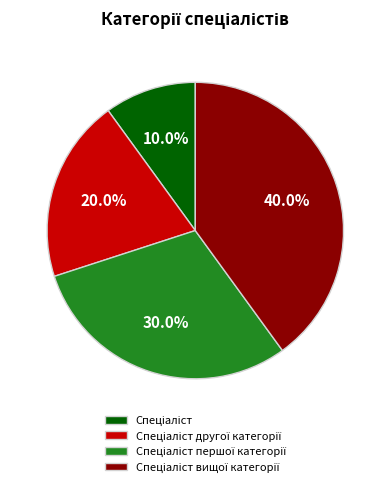

Count the number of slices in the pie.

4